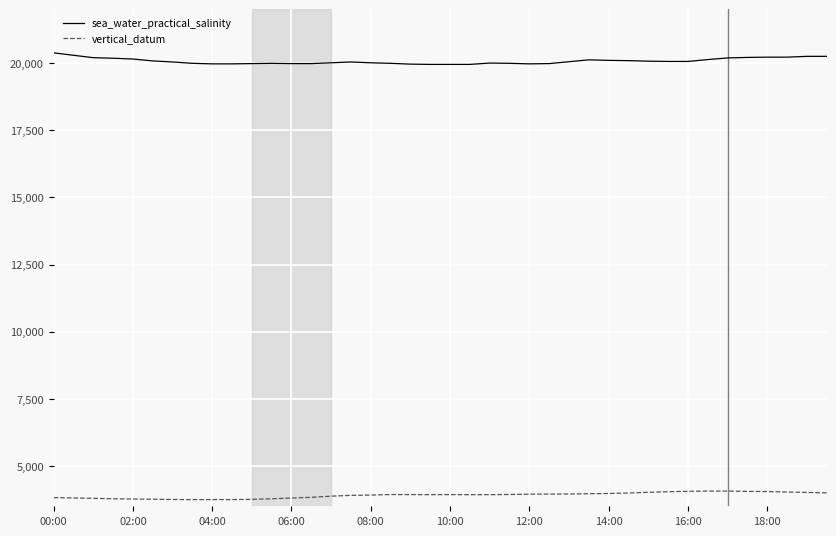

True or false: sea_water_practical_salinity and vertical_datum intersect in this chart.

False